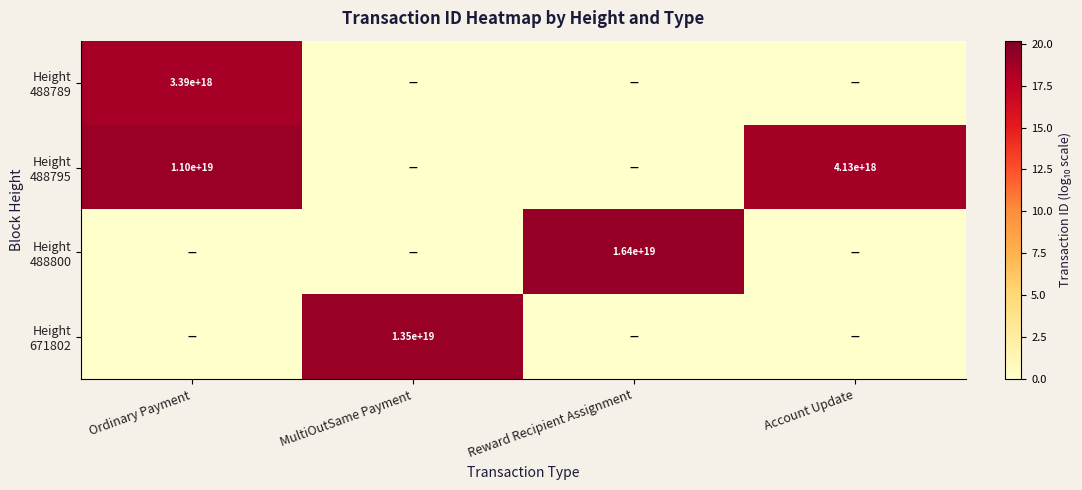

How many distinct data groups are displayed?

4